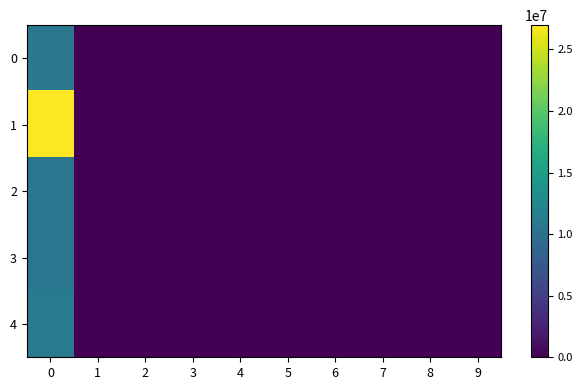

Reading left to right, list all the values displayed in this chart.

0: 0=10724567	1=0	2=0	3=0	4=0	5=0	6=0	7=0	8=0	9=0
1: 0=26965834	1=0	2=0	3=0	4=0	5=0	6=0	7=0	8=0	9=0
2: 0=10630589	1=0	2=0	3=0	4=0	5=0	6=0	7=0	8=0	9=0
3: 0=10630589	1=0	2=0	3=0	4=0	5=0	6=0	7=0	8=0	9=0
4: 0=10966023	1=0	2=0	3=0	4=0	5=0	6=0	7=0	8=0	9=0